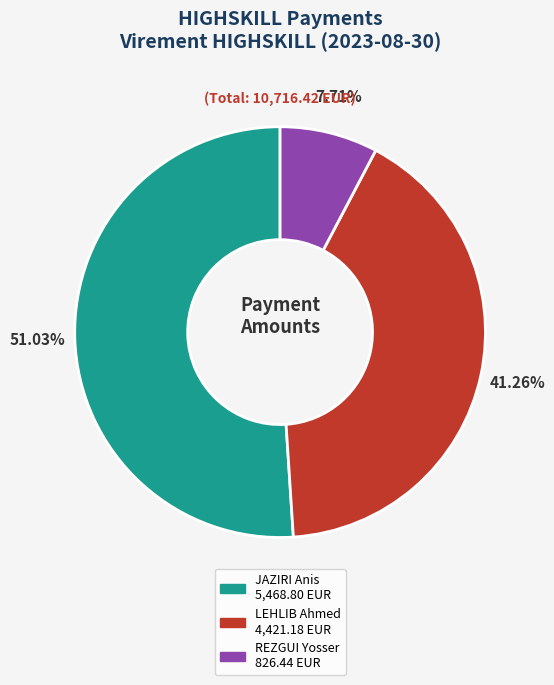

Is there a majority slice in this chart?

Yes